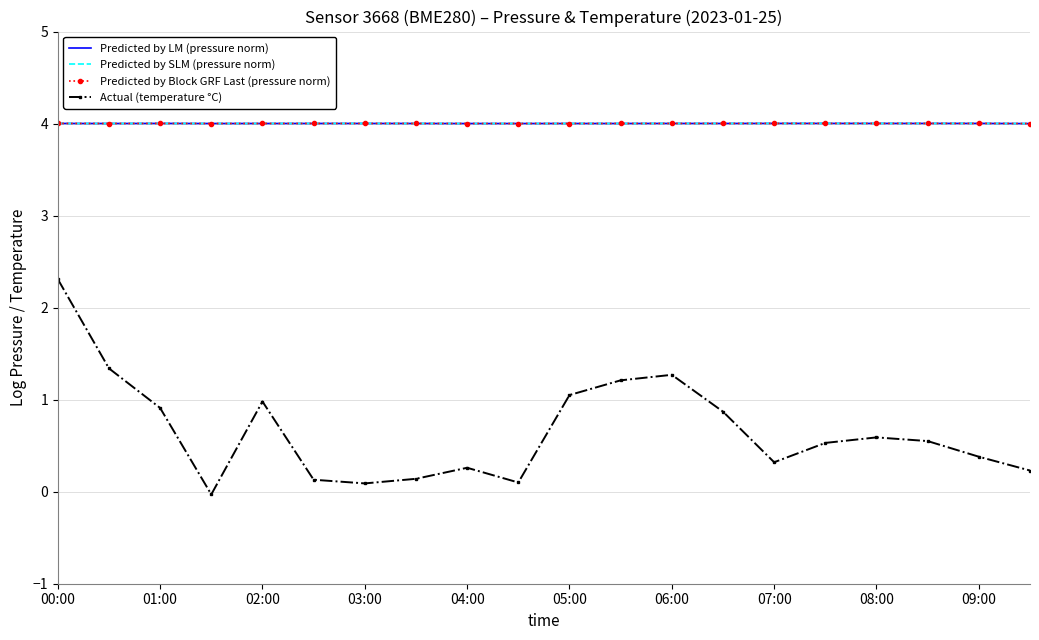

Reading left to right, transcribe all the data shown in this chart.

Predicted by LM (pressure norm): 4.0	4.0	4.0	4.0	4.0	4.0	4.0	4.0	4.0	4.0	4.0	4.0	4.0	4.0	4.0	4.0	4.0	4.0	4.0	4.0
Predicted by SLM (pressure norm): 4.0	4.0	4.0	4.0	4.0	4.0	4.0	4.0	4.0	4.0	4.0	4.0	4.0	4.0	4.0	4.0	4.0	4.0	4.0	4.0
Predicted by Block GRF Last (pressure norm): 4.0	4.0	4.0	4.0	4.0	4.0	4.0	4.0	4.0	4.0	4.0	4.0	4.0	4.0	4.0	4.0	4.0	4.0	4.0	4.0
Actual (temperature °C): 2.3	1.3	0.9	-0.0	1.0	0.1	0.1	0.1	0.3	0.1	1.1	1.2	1.3	0.9	0.3	0.5	0.6	0.6	0.4	0.2